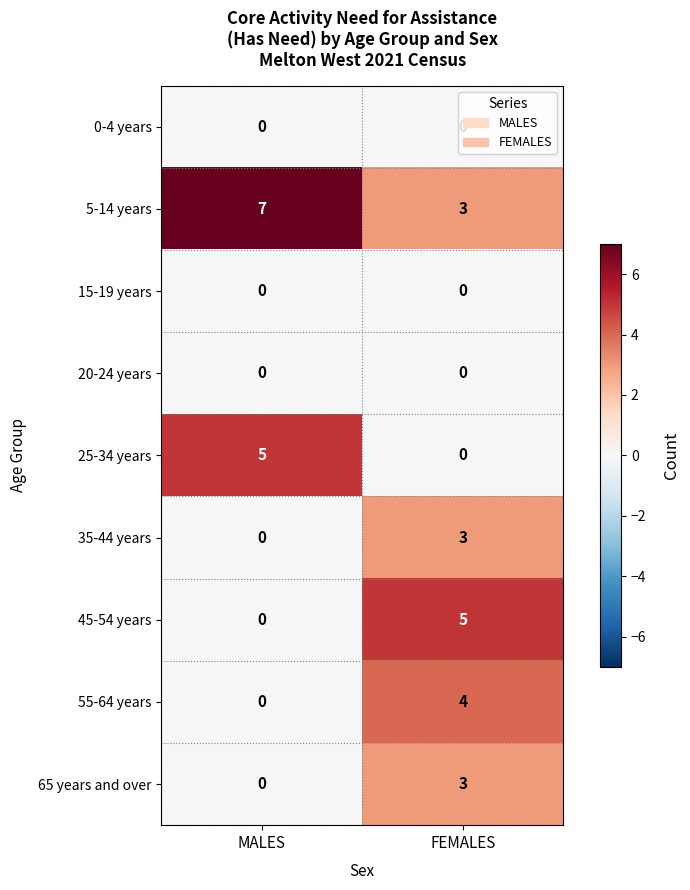

What is the difference between the highest and lowest values at MALES?

7